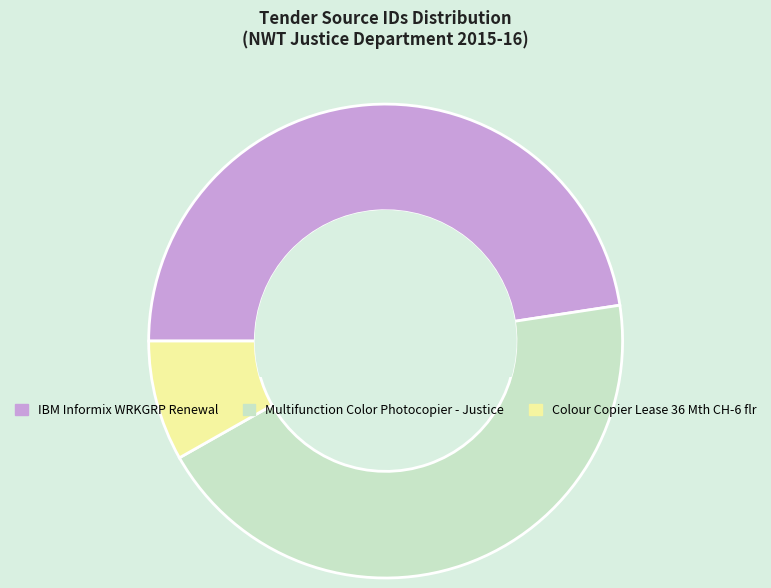

Which slice is the smallest?

Colour Copier Lease 36 Mth CH-6 flr